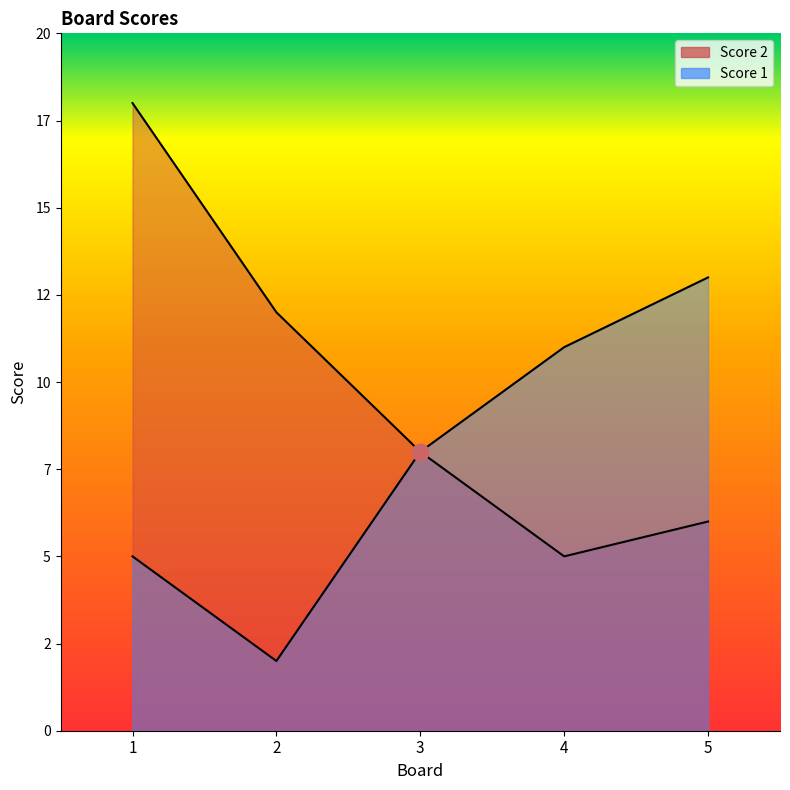

True or false: Score 1 and Score 2 cross at least once.

False